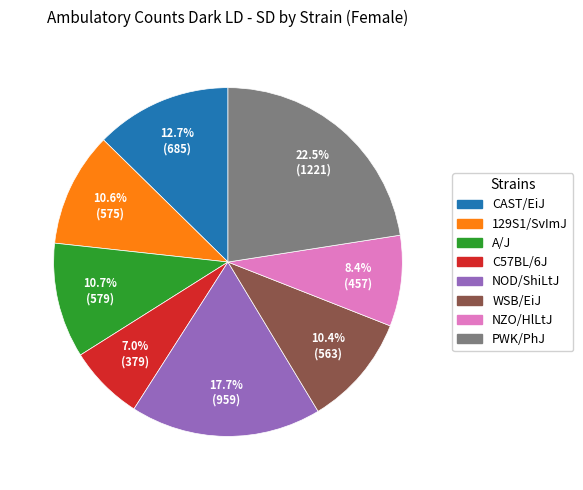

Combined, what portion of the pie is PWK/PhJ and NOD/ShiLtJ?

40.2%